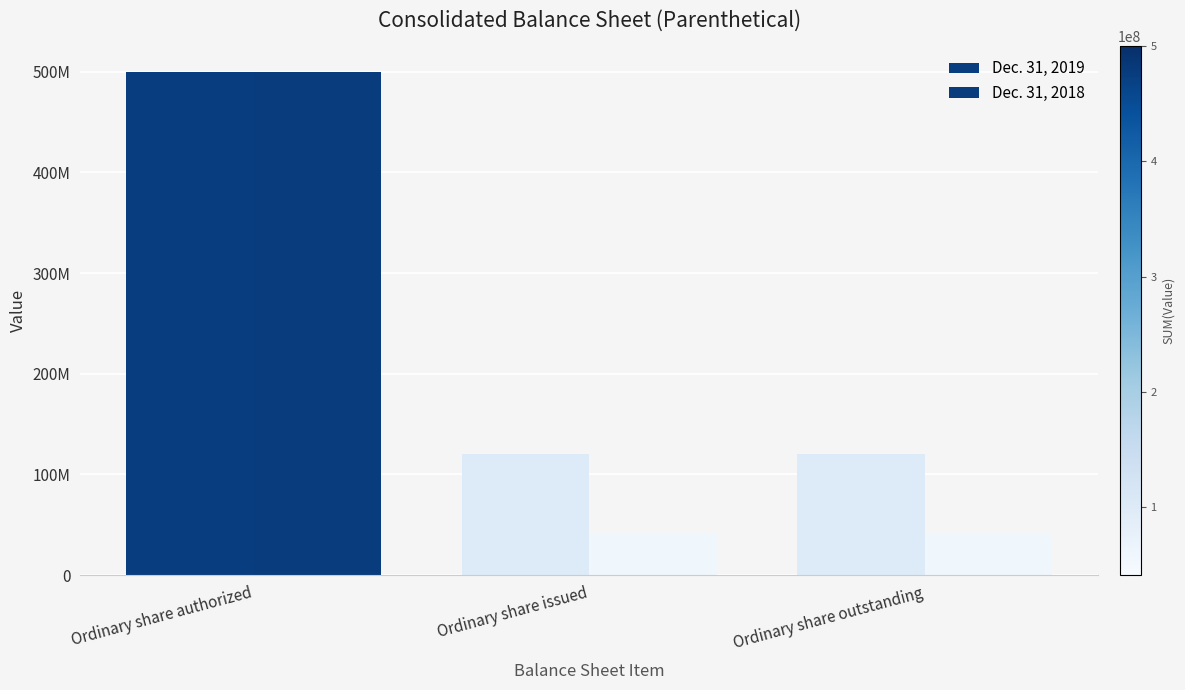

What is the label of the 3rd bar from the left?

Ordinary share outstanding